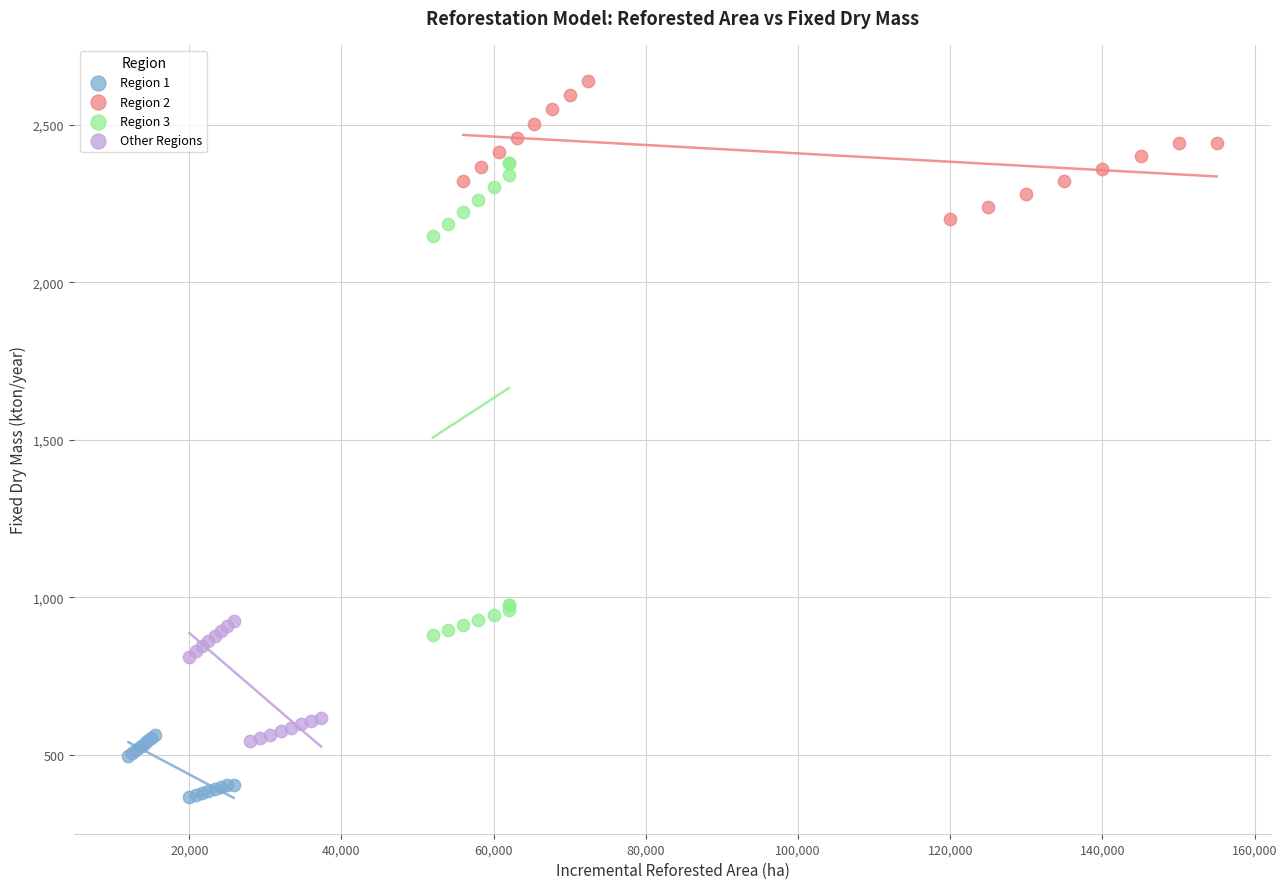

Which series has the widest spread of Y values?

Region 3